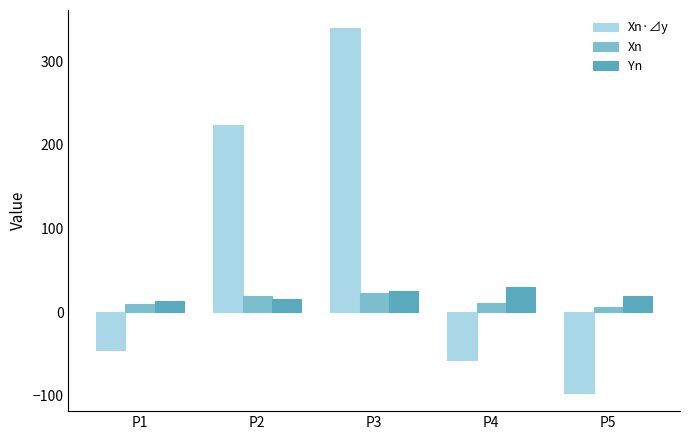

Which series changed the most between P4 and P5?

Xn·⊿y